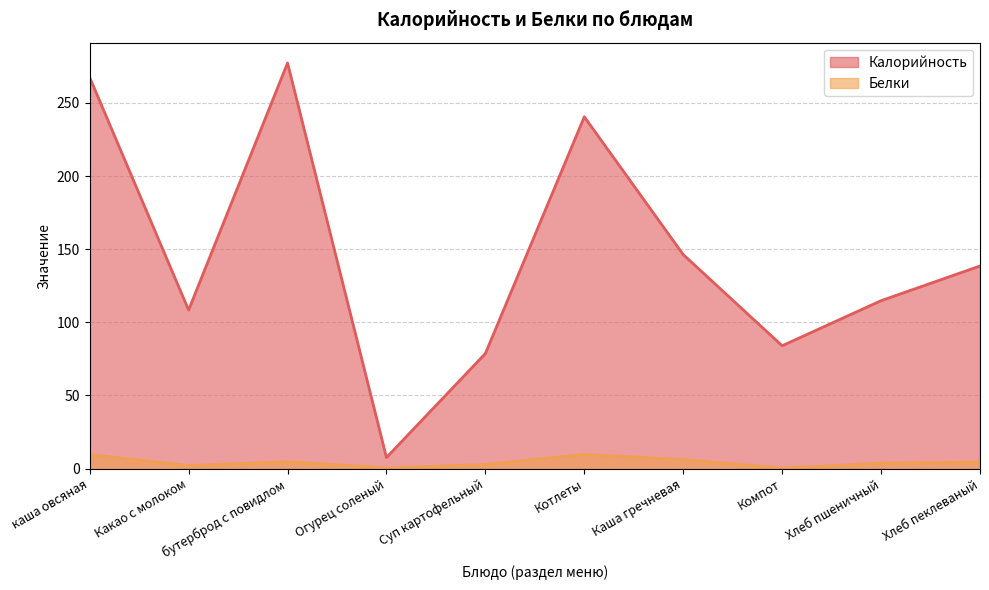

True or false: Белки and Калорийность intersect in this chart.

False